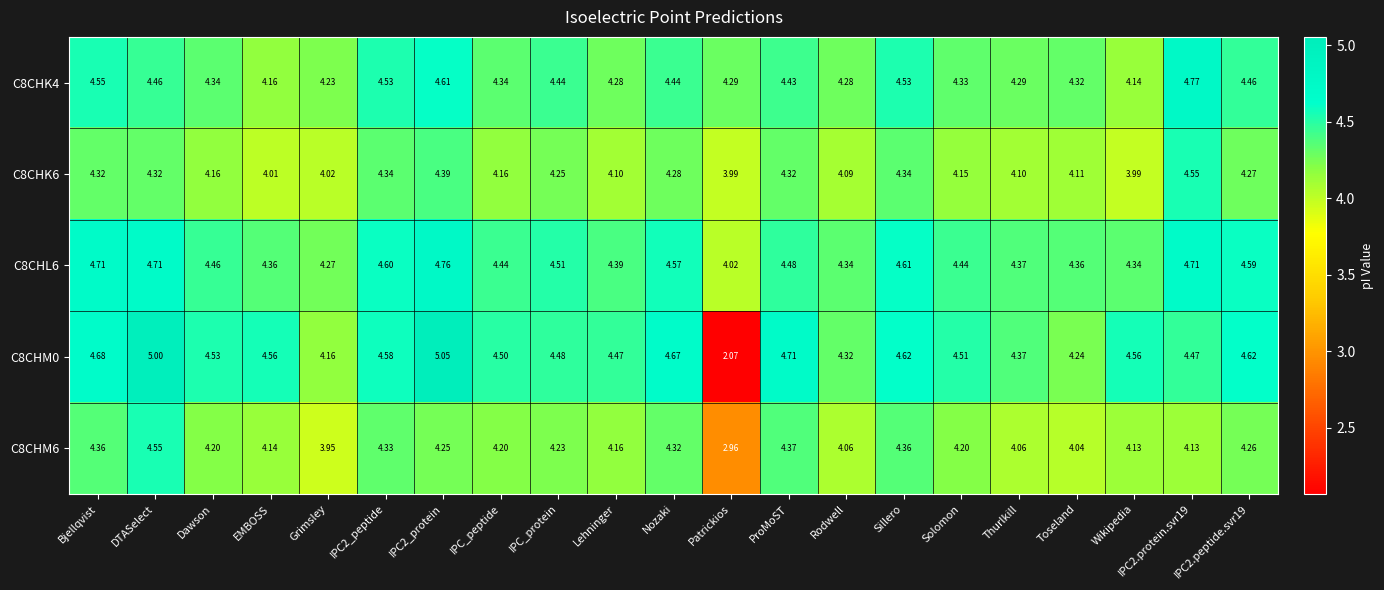

At which category does the chart reach its minimum across all series?

Patrickios